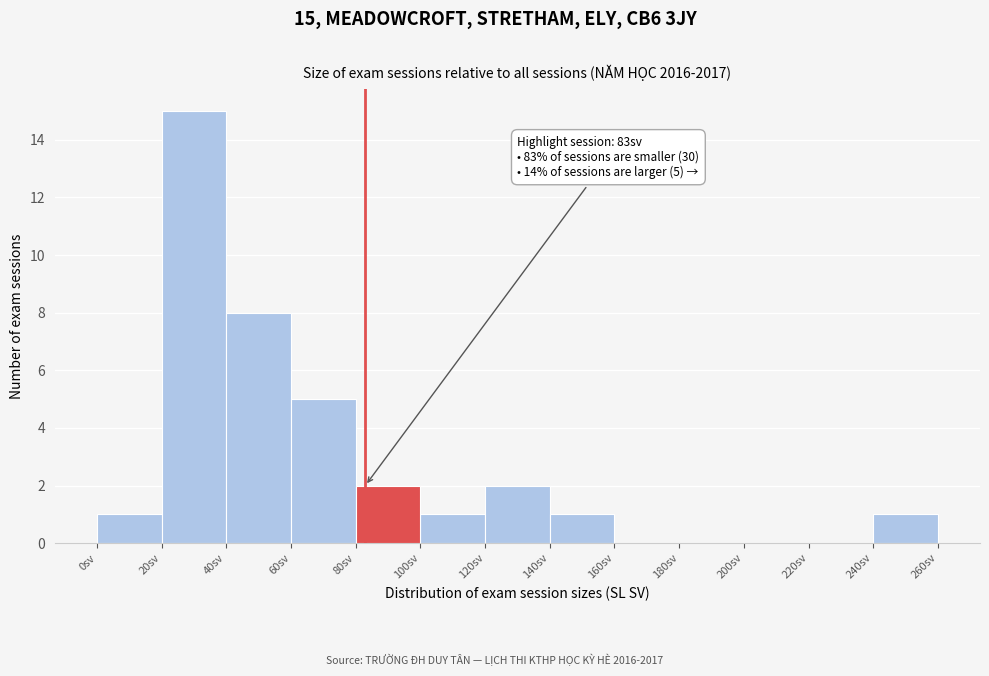

Over which range of the x-axis is the bar tallest?

20 to 40